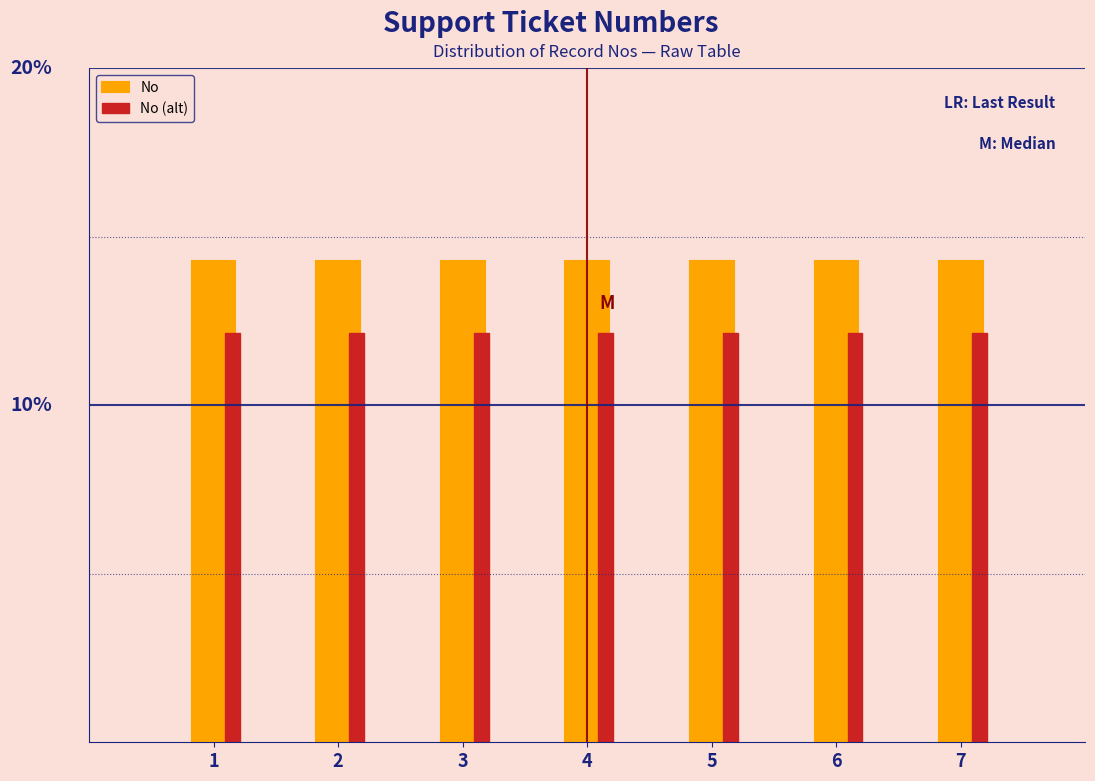

What are all the series names shown in the legend?

No, No (alt)